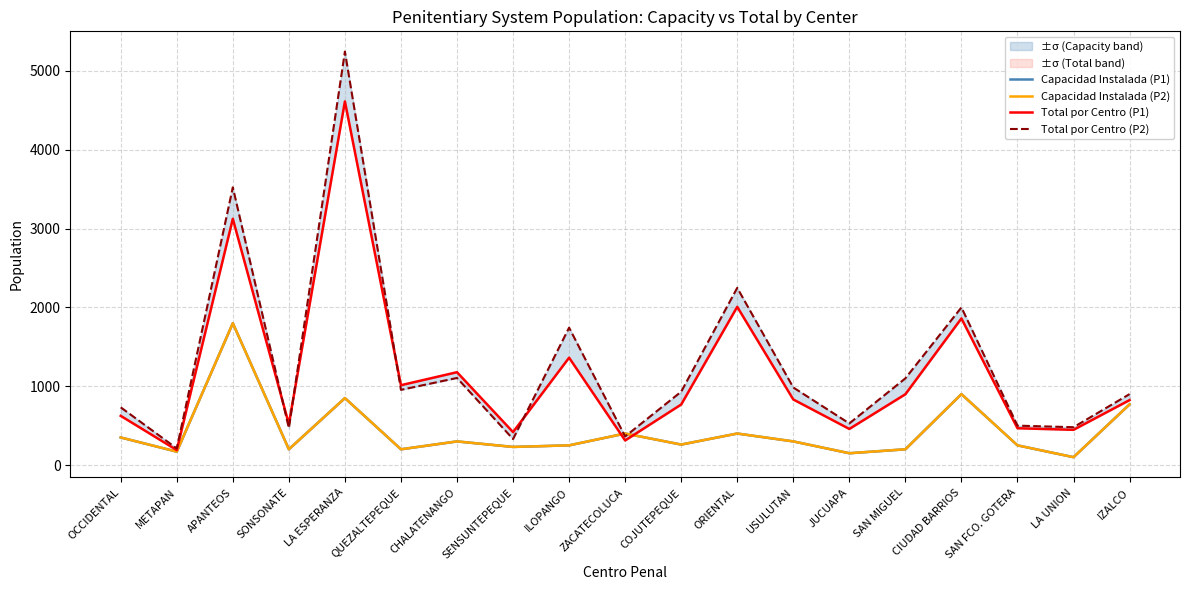

What is the difference between the second highest and minimum values in the Capacidad Instalada (P2) series?

800